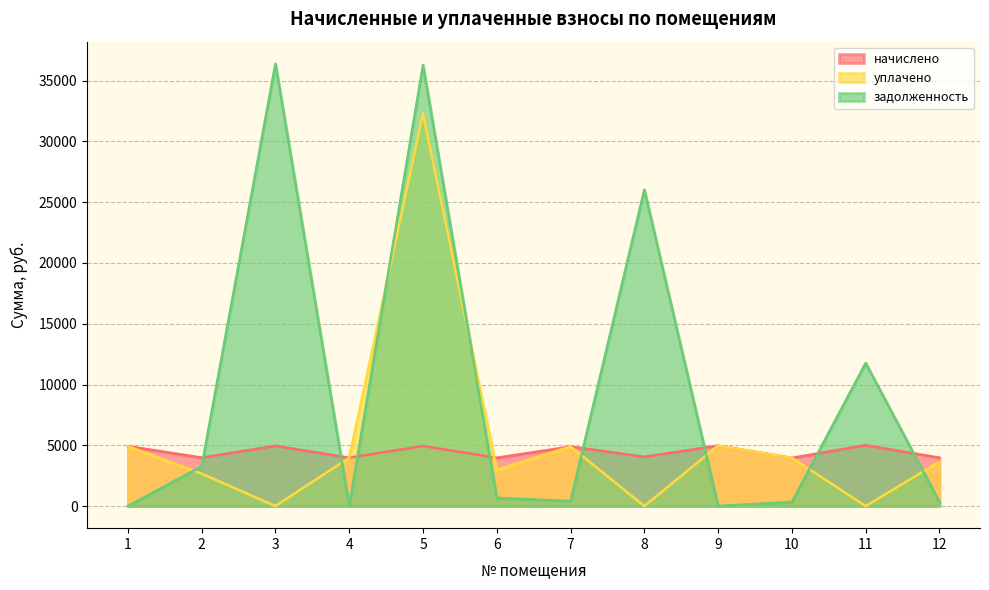

What is the value of the уплачено point at the 10th from the left?

3962.5